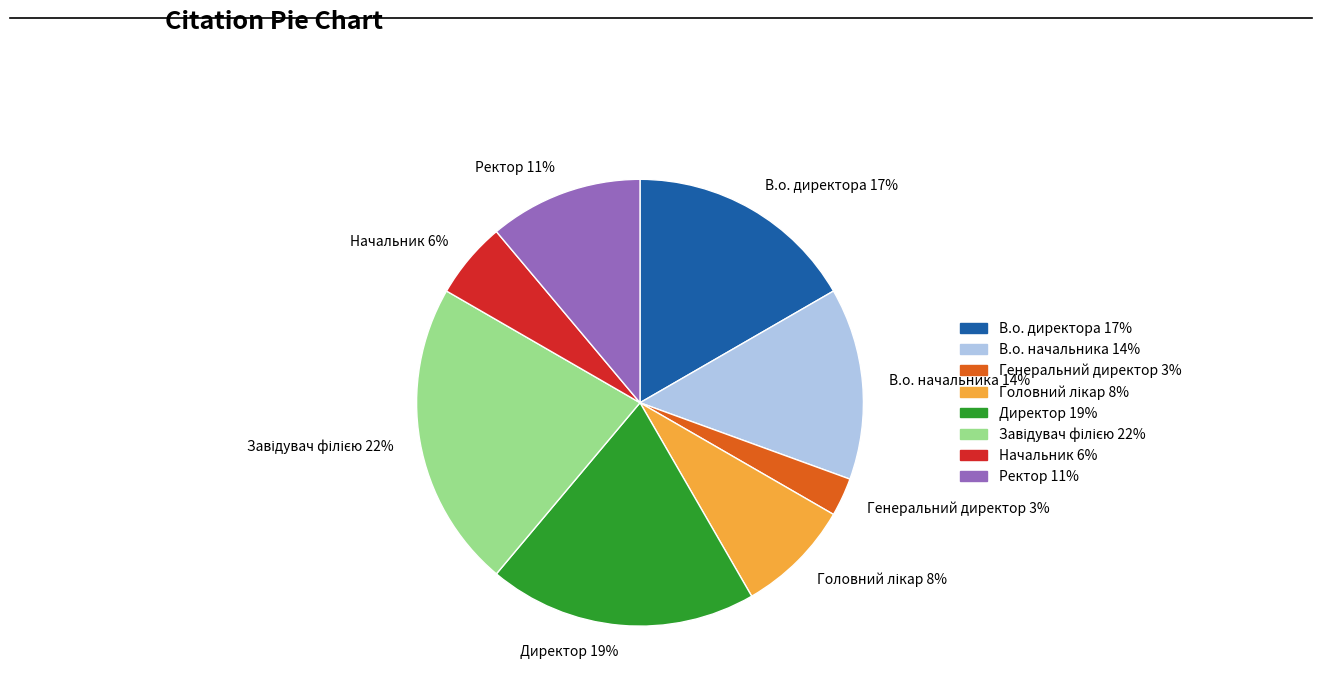

To the nearest percent, what is the difference between the largest and smallest slice percentages?

19%